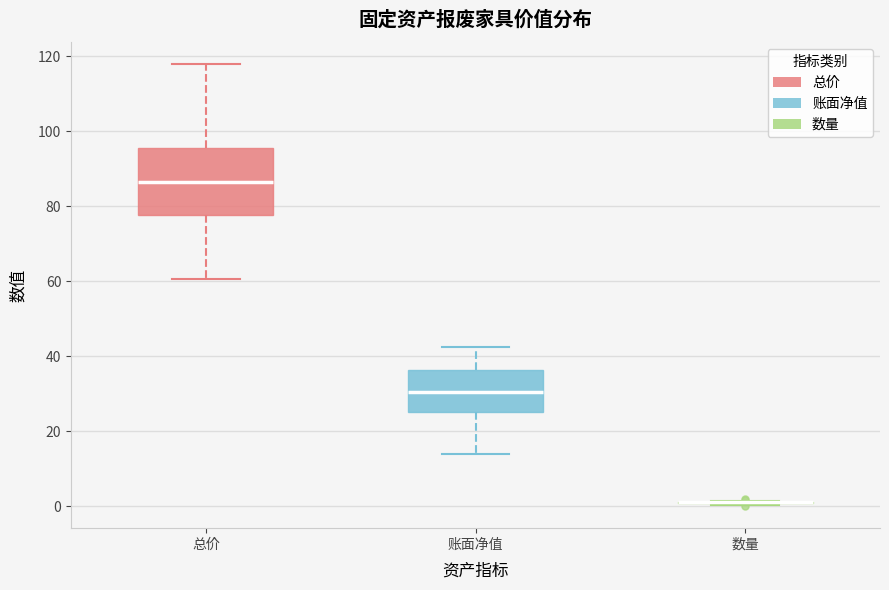

Reading left to right, transcribe this box plot: for each box, give where its median line is, the range the box spans, and where its two whiskers end, as read against the y-axis. The values are not printed on the chart, so give them approximately, as read against the axis.

总价: median 86, box 78 to 96, whiskers 60 to 118
账面净值: median 30, box 26 to 36, whiskers 14 to 42
数量: box collapsed to a line at 0, whiskers 0 to 2